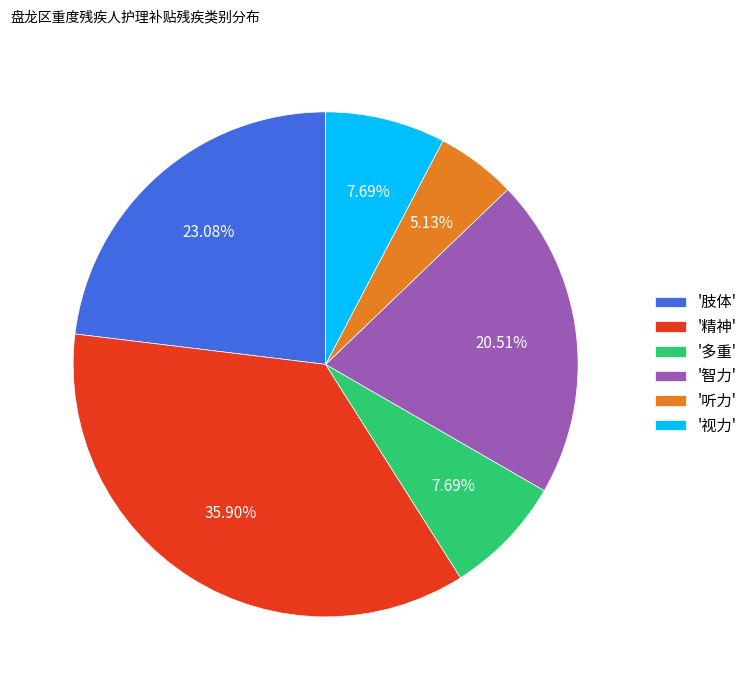

How many segments does this pie chart have?

6